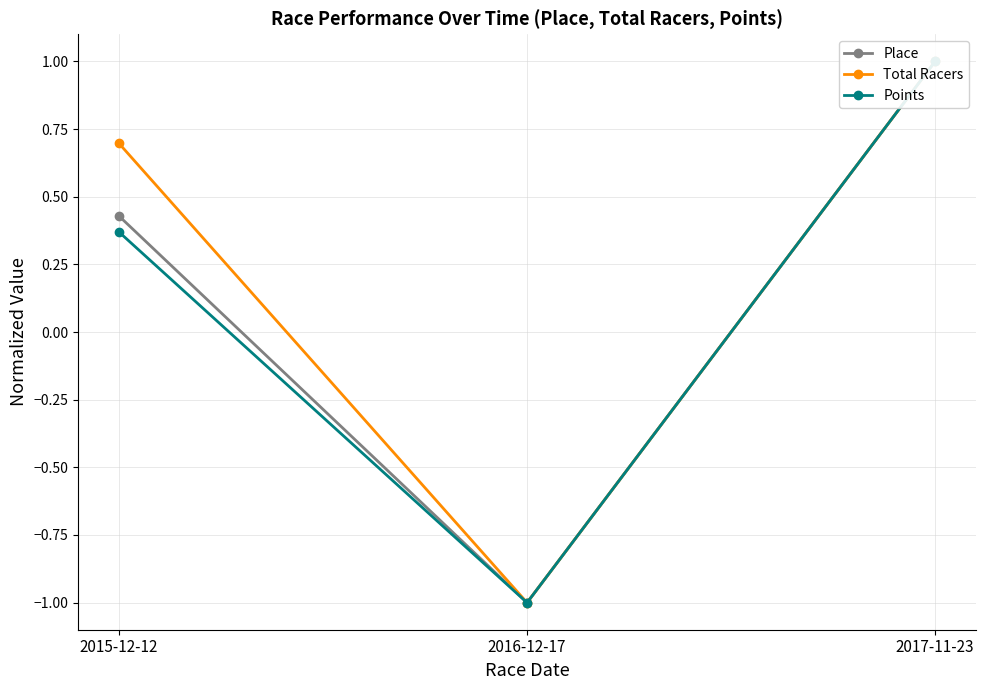

At which label does Points first exceed 0?

2015-12-12